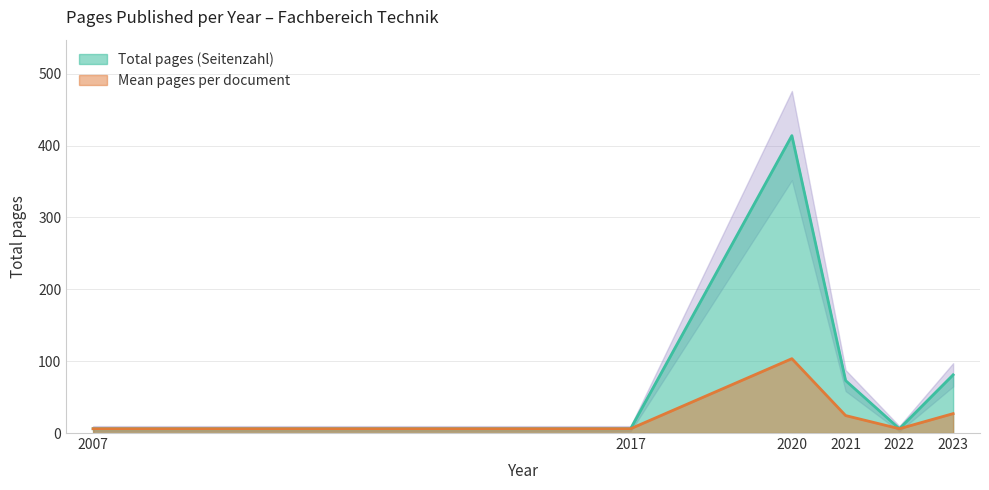

The Mean pages per document series shows 27.0 at 2023. True or false?

True